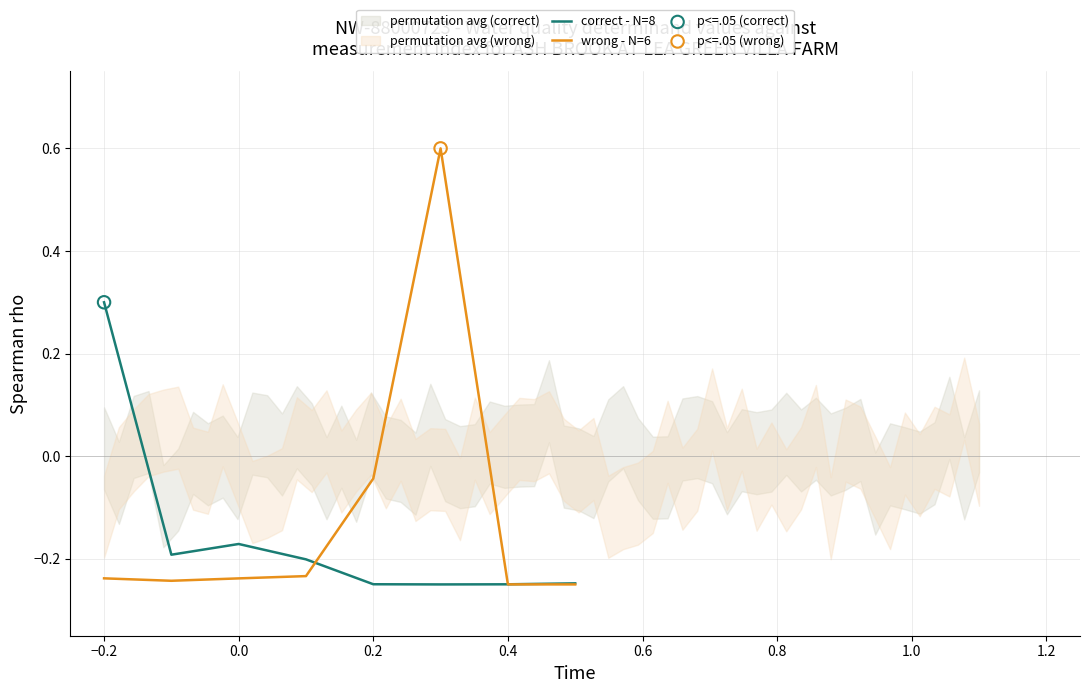

Is it true that correct - N=8 equals -0.3 at 0.0?

False